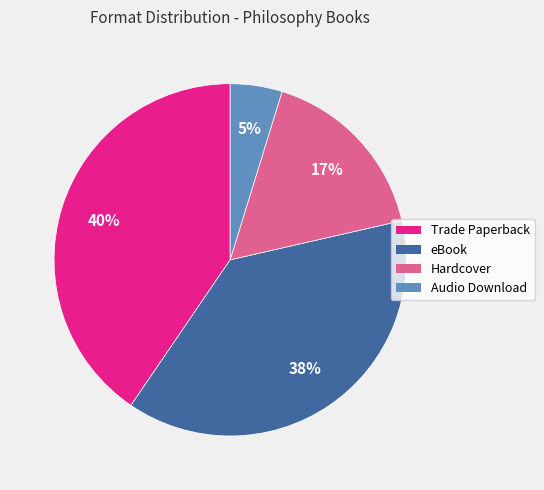

To the nearest percent, what portion does Hardcover represent?

17%